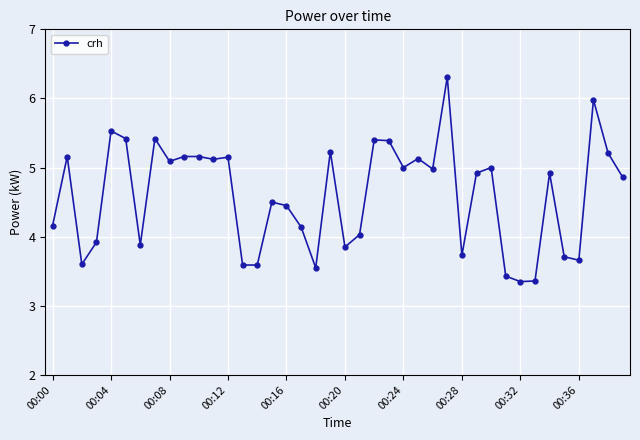

What is the smallest value displayed?

3.4